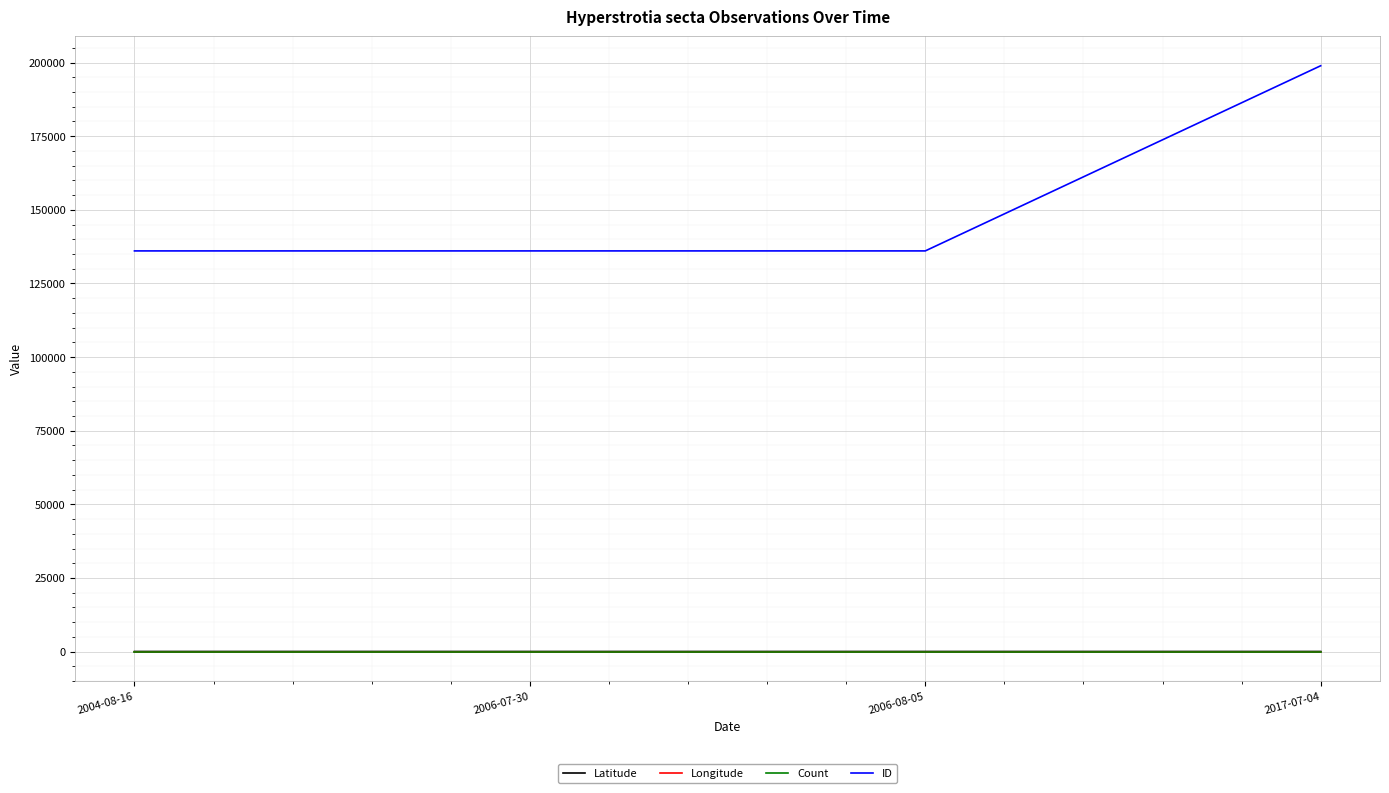

Does the chart have visible grid lines?

Yes